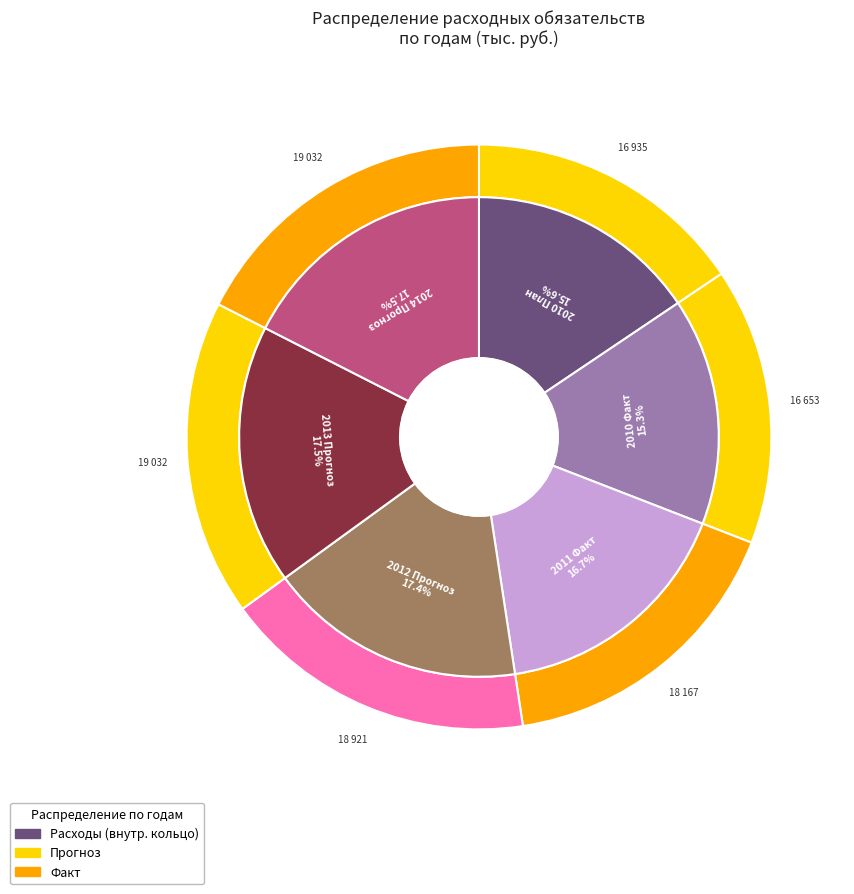

What percentage is the 2010 План slice, to the nearest percent?

16%